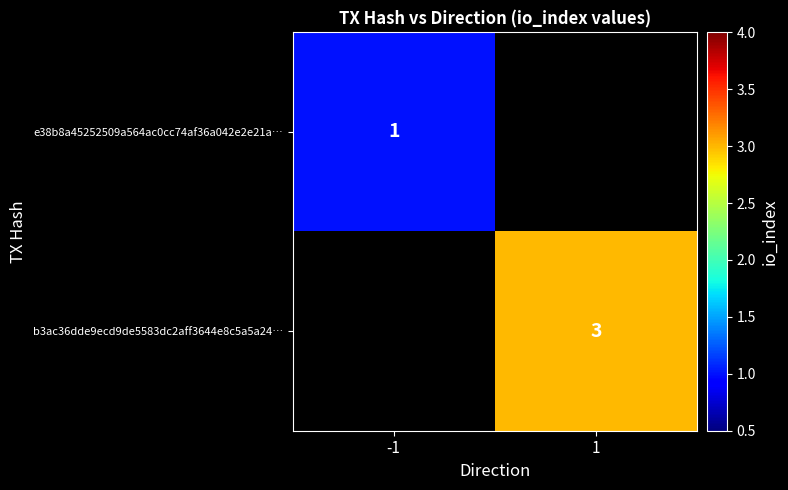

The b3ac36dde9ecd9de5583dc2aff3644e8c5a5a24… series shows 1 at 1. True or false?

False